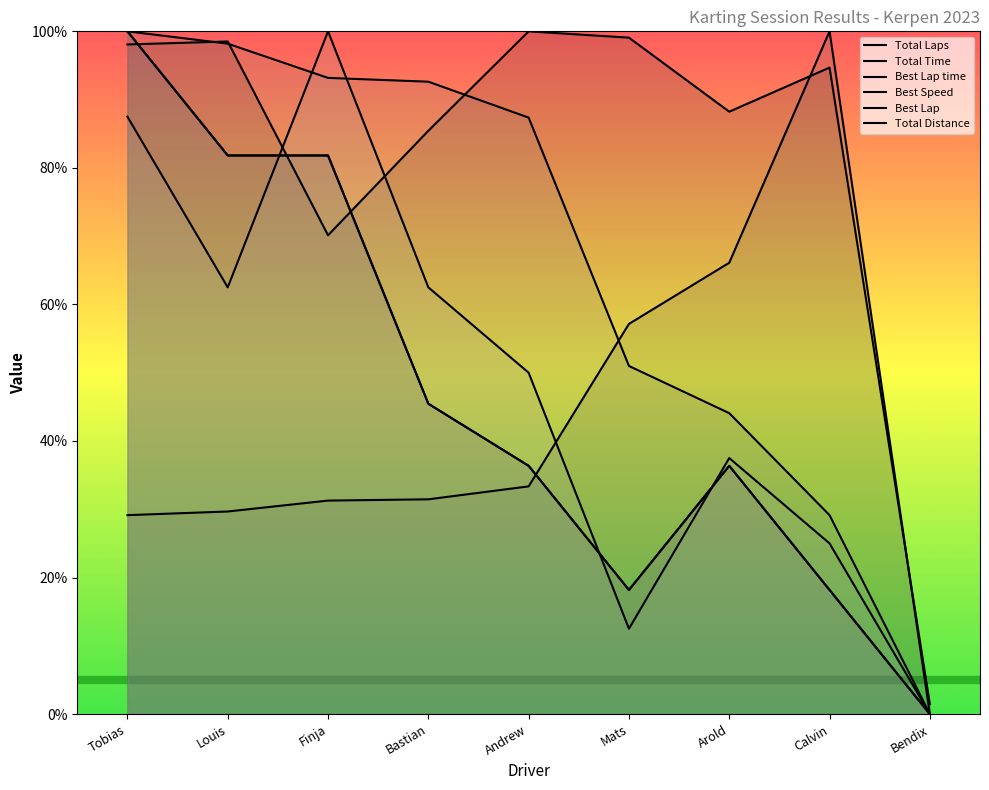

Rank the series by their maximum value, from highest to lowest.

Total Laps, Total Time, Best Lap time, Best Speed, Best Lap, Total Distance